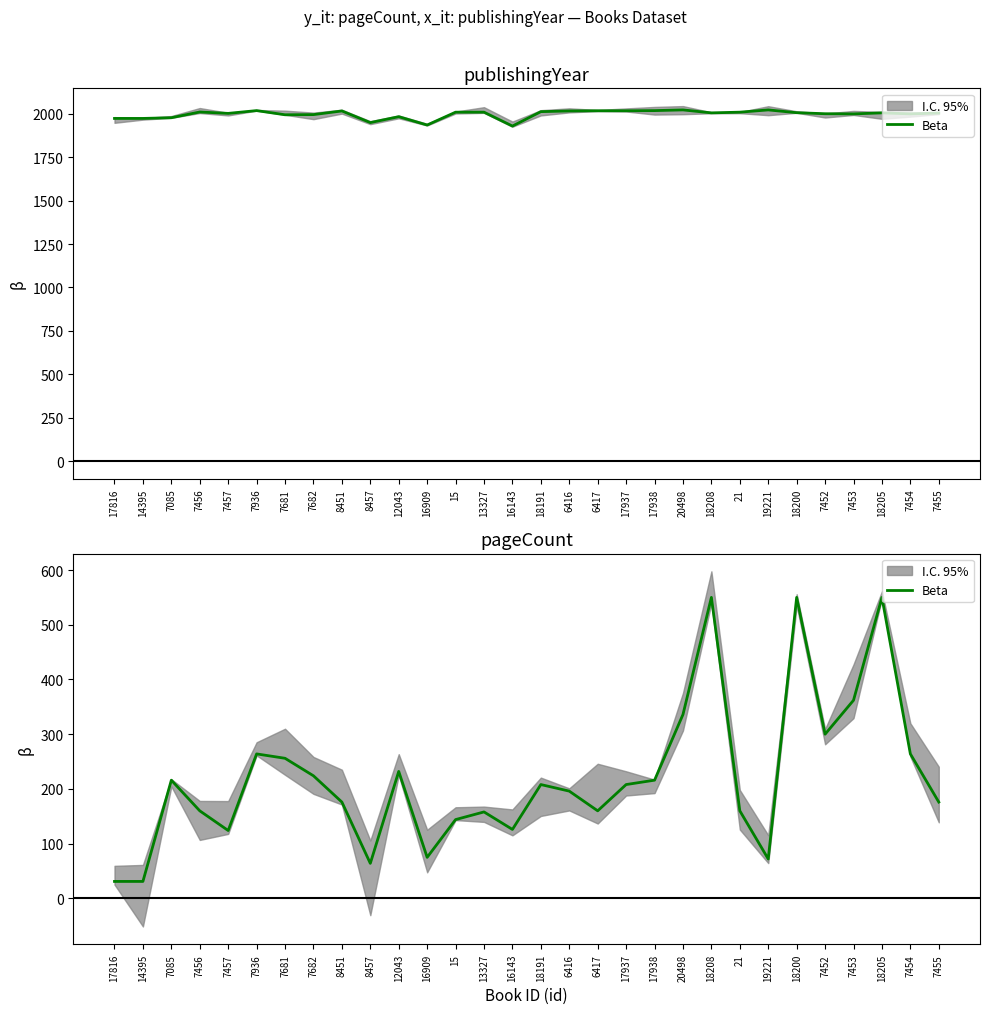

Reading right to left, list all the values displayed in this chart.

7455=176	7454=264	18205=550	7453=362	7452=300	18200=550	19221=72	21=160	18208=550	20498=336	17938=216	17937=208	6417=160	6416=196	18191=208	16143=126	13327=158	15=144	16909=75	12043=232	8457=64	8451=176	7682=224	7681=256	7936=264	7457=124	7456=160	7085=216	14395=31	17816=31